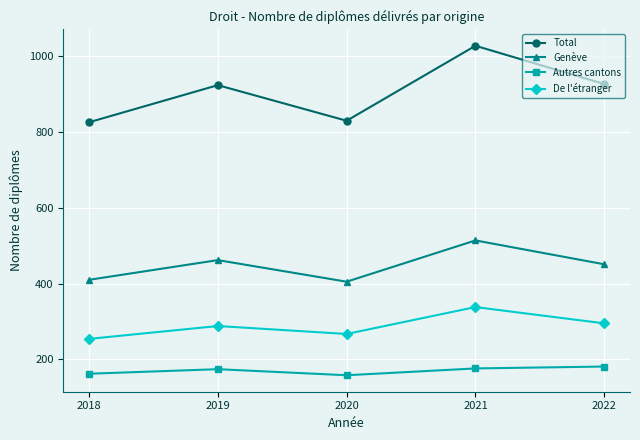

Count the number of data series in this chart.

4